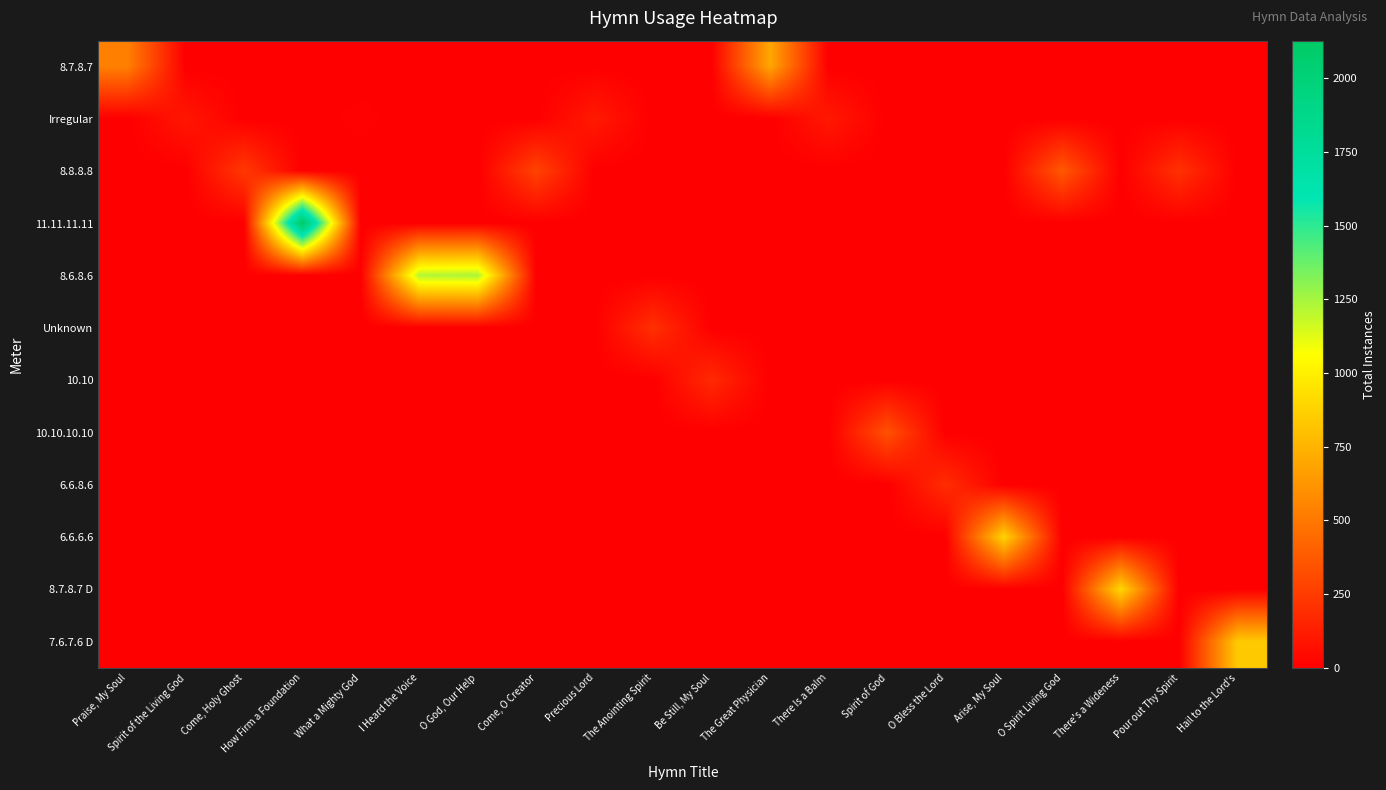

At There's a Wideness, list the series in order from smallest to largest.

8.7.8.7, Irregular, 8.8.8.8, 11.11.11.11, 8.6.8.6, Unknown, 10.10, 10.10.10.10, 6.6.8.6, 6.6.6.6, 7.6.7.6 D, 8.7.8.7 D